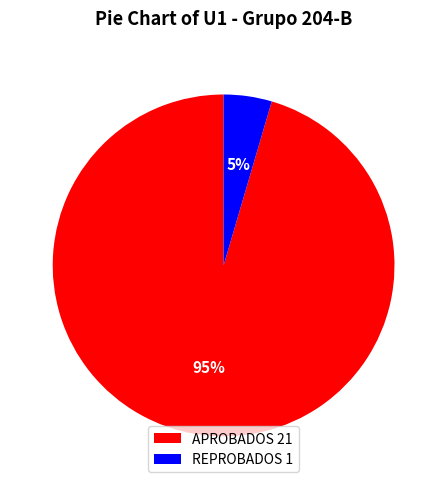

Which category has the smallest portion of the pie?

REPROBADOS 1